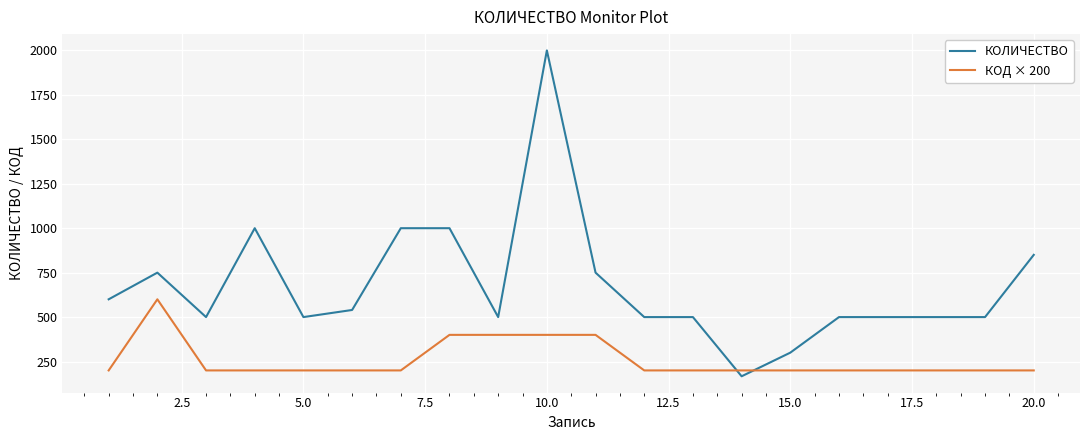

Rank the series by their maximum value, from lowest to highest.

КОД × 200, КОЛИЧЕСТВО